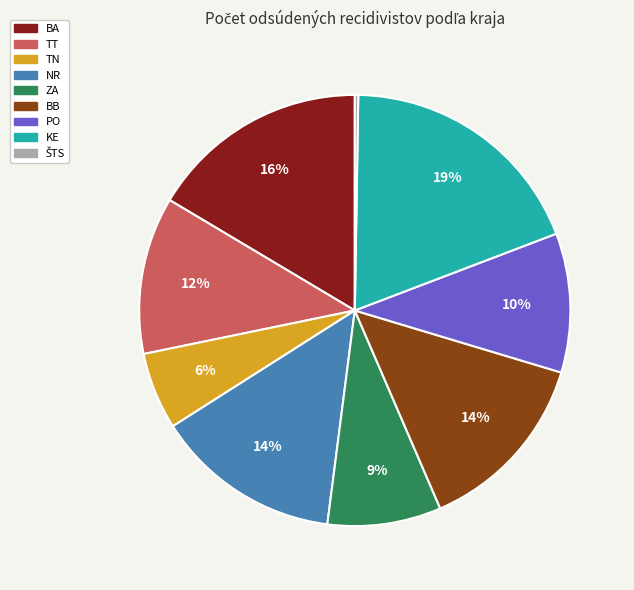

To the nearest percent, what is the combined percentage of TN and KE?

25%